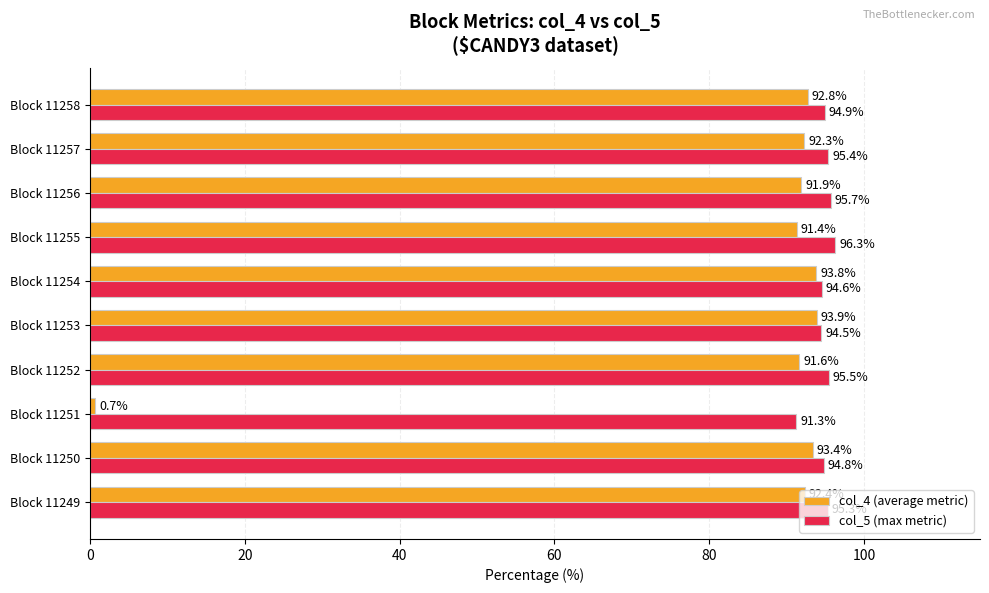

What is the sum of all col_5 (max metric) values?

948.3